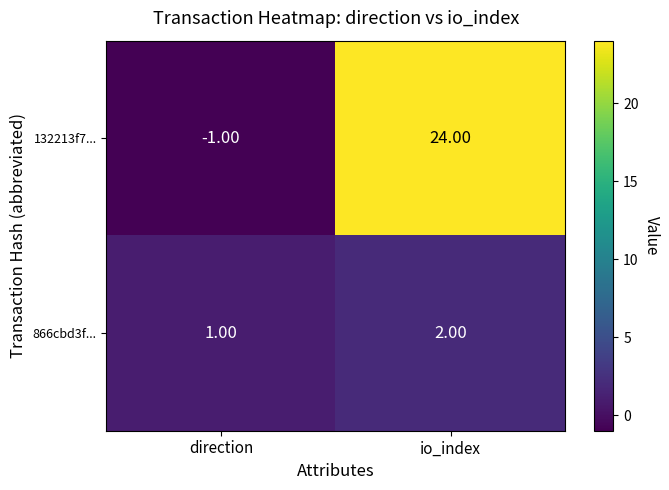

What is the minimum value shown in the chart?

-1